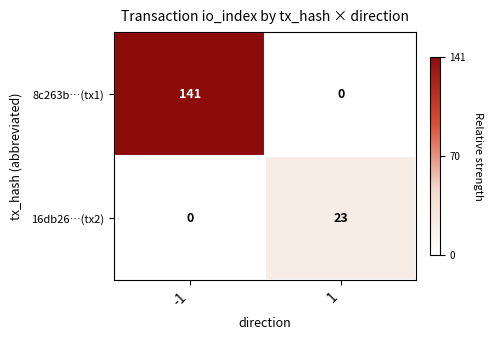

What is the highest value of the 8c263b…(tx1) series?

141